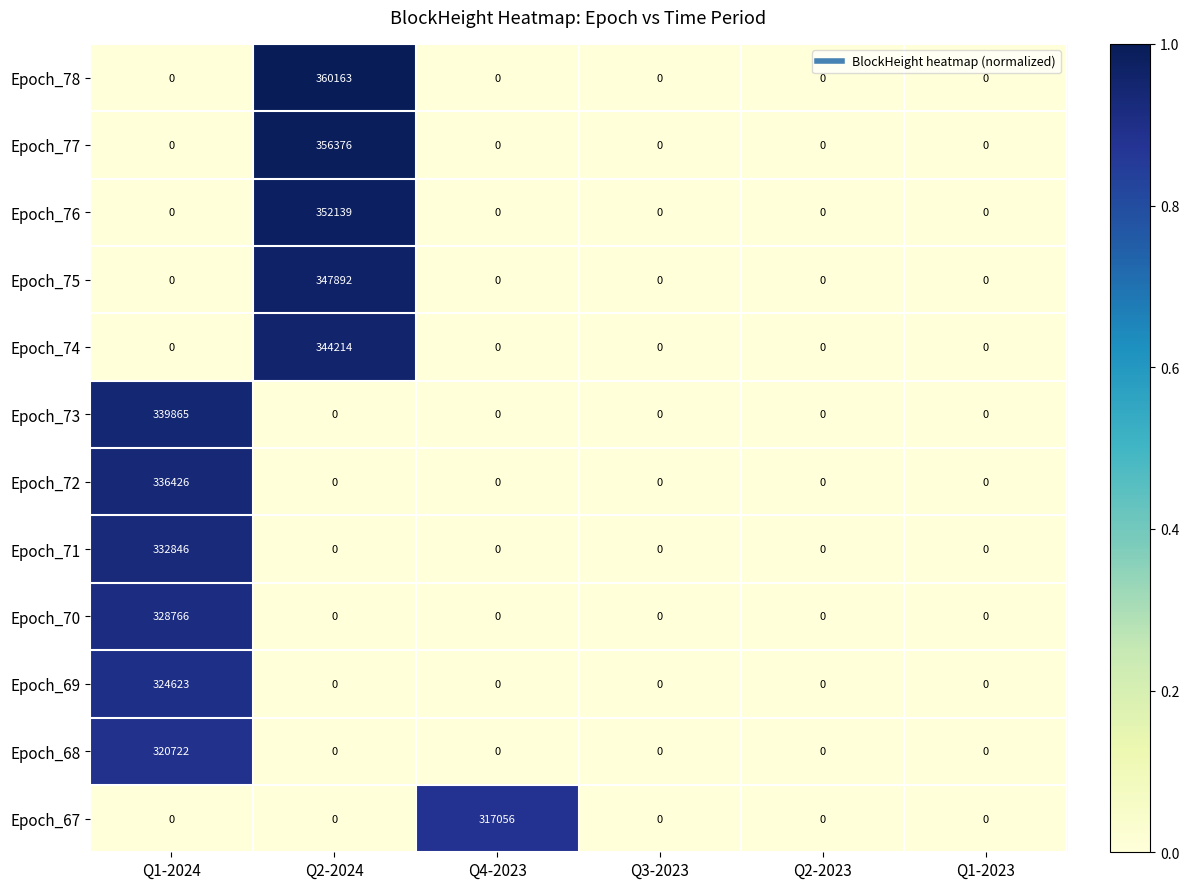

At which category is the sum across all series the highest?

Q1-2024